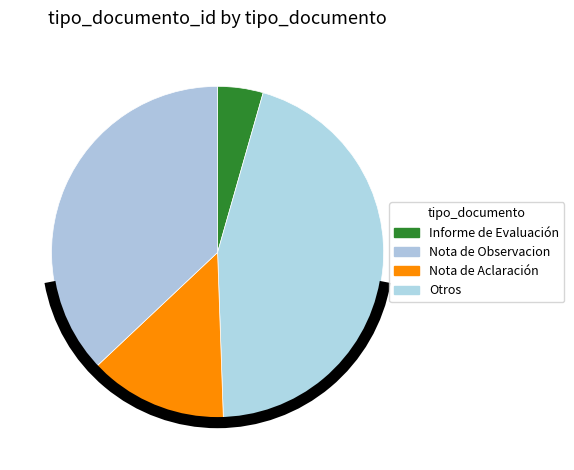

Count the number of slices in the pie.

4